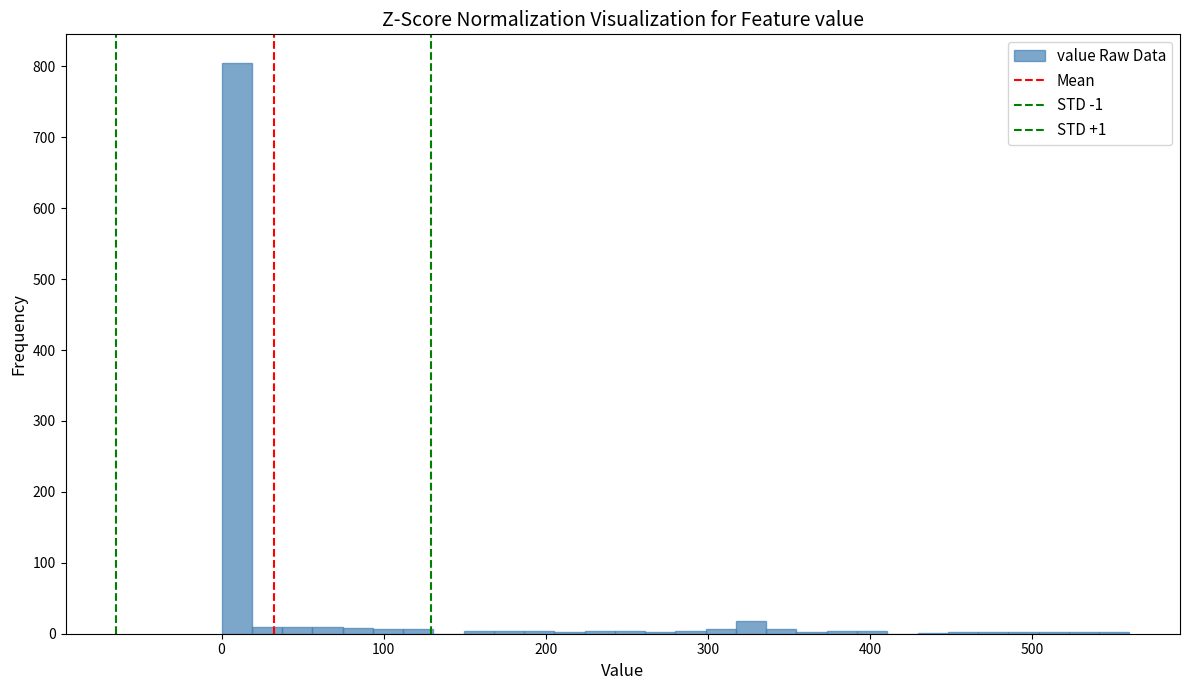

Read against the x-axis, roughly where is the centre of the tallest bar?

10